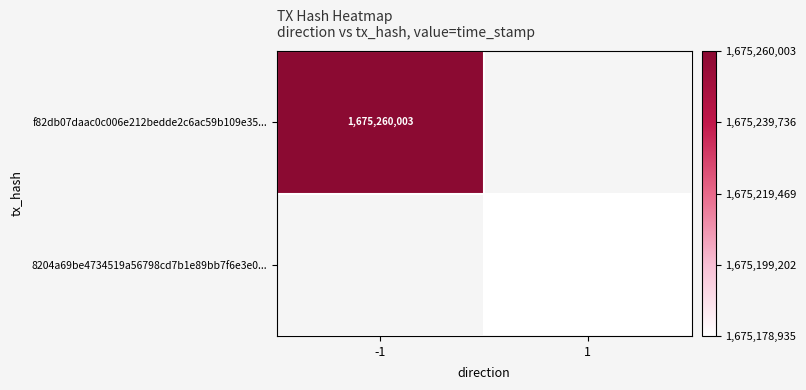

The f82db07daac0c006e212bedde2c6ac59b109e35... series shows 1049613248 at -1. True or false?

False